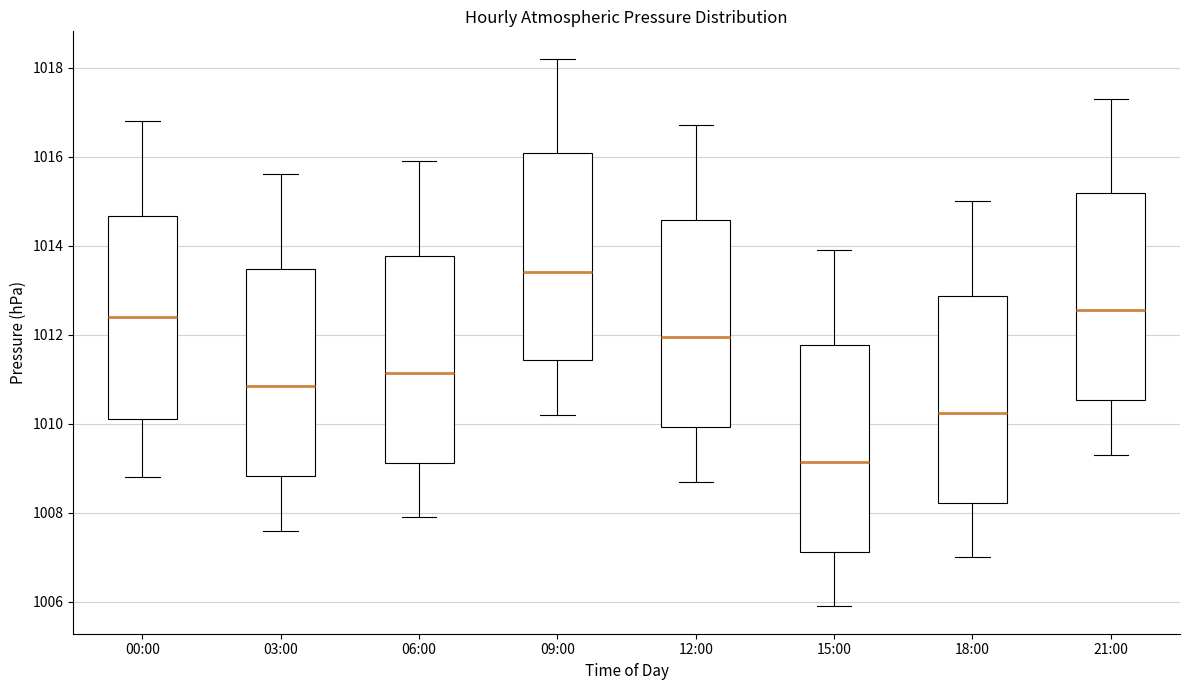

Reading left to right, transcribe this box plot: for each box, give where its median line is, the range the box spans, and where its two whiskers end, as read against the y-axis. The values are not printed on the chart, so give them approximately, as read against the axis.

00:00: median 1012.4, box 1010.2 to 1014.6, whiskers 1008.8 to 1016.8
03:00: median 1010.8, box 1008.8 to 1013.4, whiskers 1007.6 to 1015.6
06:00: median 1011.2, box 1009.2 to 1013.8, whiskers 1008.0 to 1016.0
09:00: median 1013.4, box 1011.4 to 1016.0, whiskers 1010.2 to 1018.2
12:00: median 1012.0, box 1010.0 to 1014.6, whiskers 1008.8 to 1016.8
15:00: median 1009.2, box 1007.2 to 1011.8, whiskers 1006.0 to 1014.0
18:00: median 1010.2, box 1008.2 to 1012.8, whiskers 1007.0 to 1015.0
21:00: median 1012.6, box 1010.6 to 1015.2, whiskers 1009.4 to 1017.4